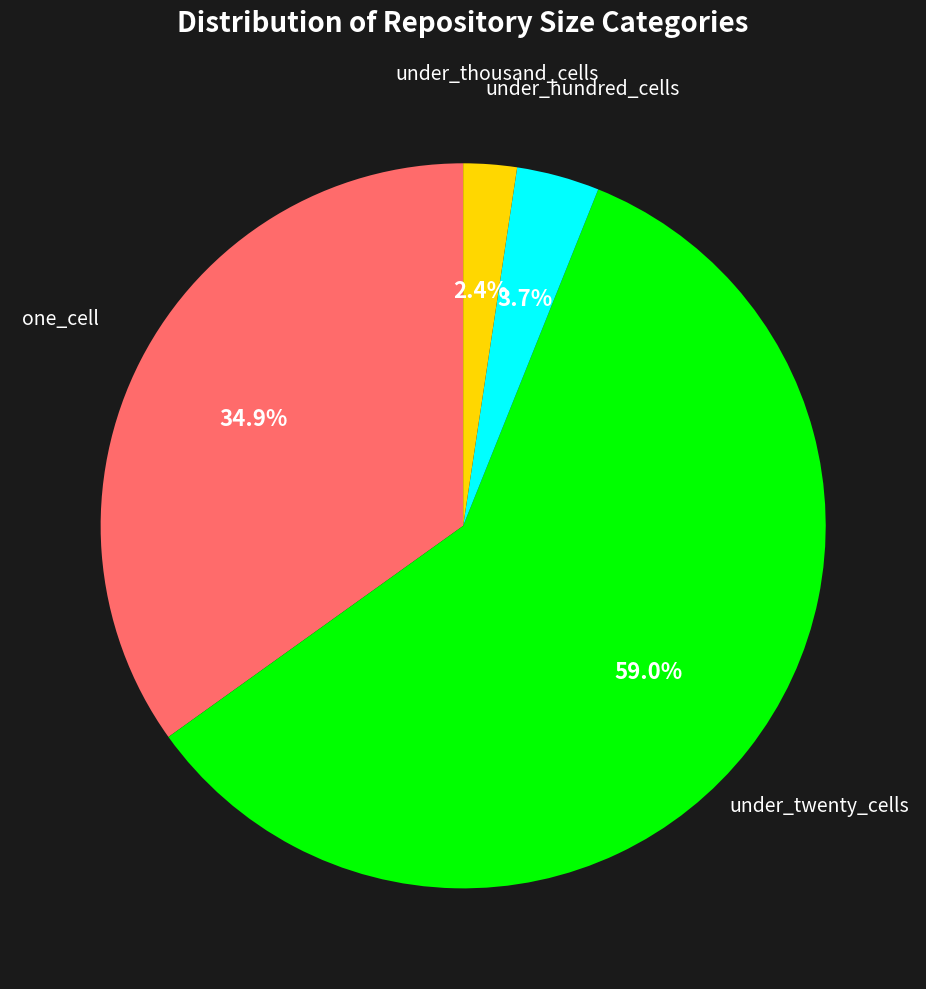

What is the ratio of the value at under_thousand_cells to the value at one_cell?

0.1